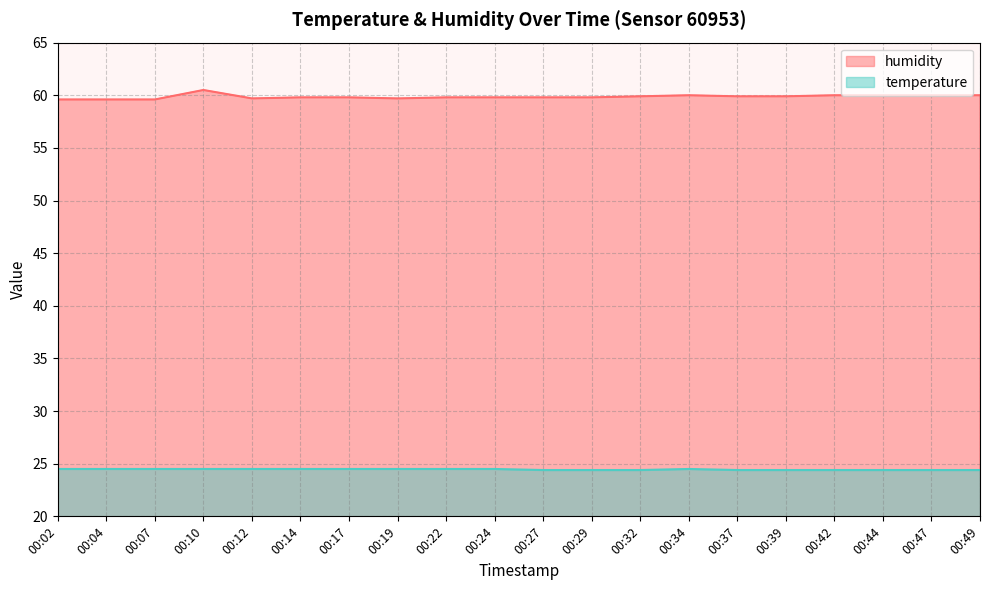

What is the value of the temperature point at the 17th from the left?

24.4